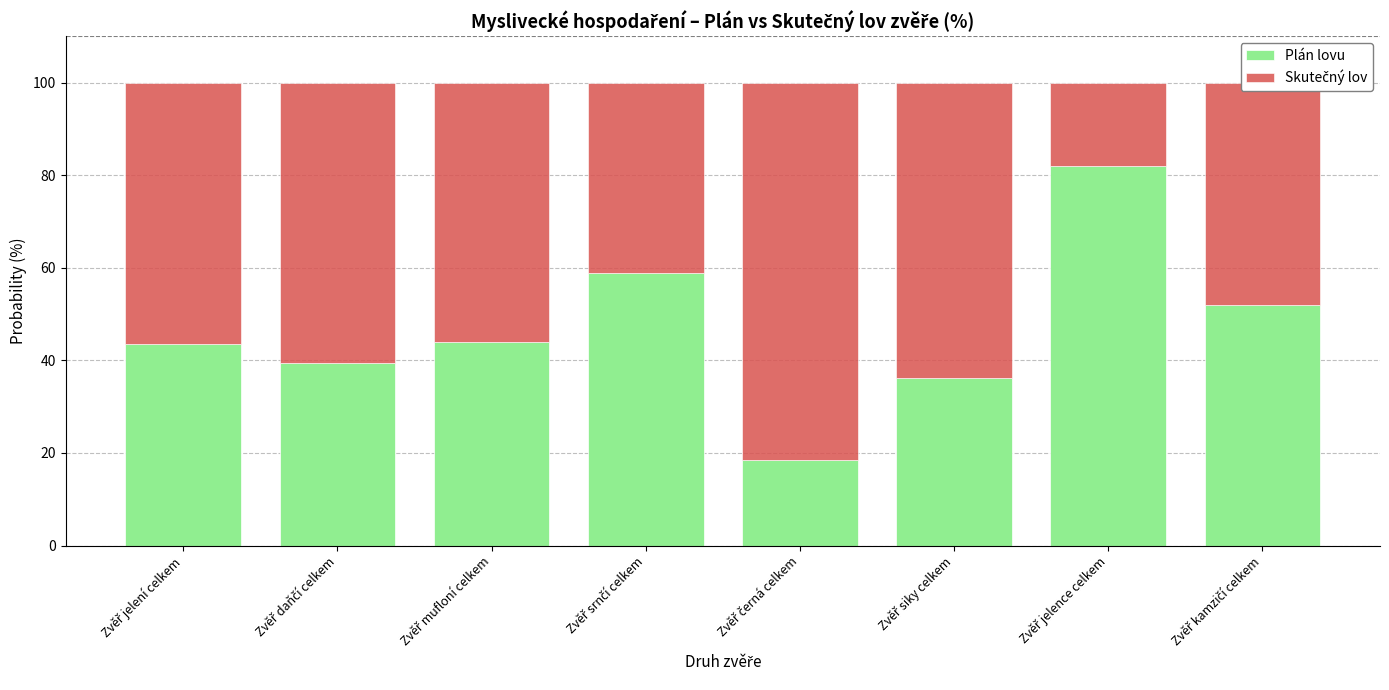

How many data points in Plán lovu are less than 44?

4